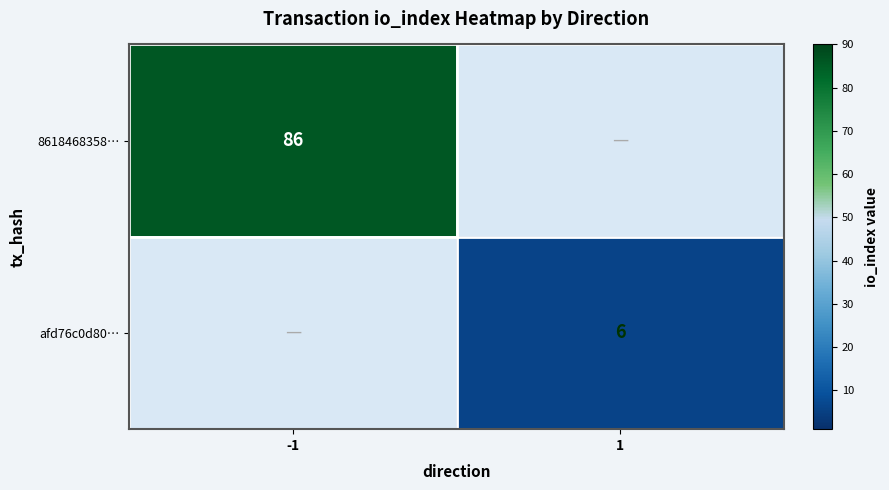

Is it true that 8618468358… equals 147 at -1?

False